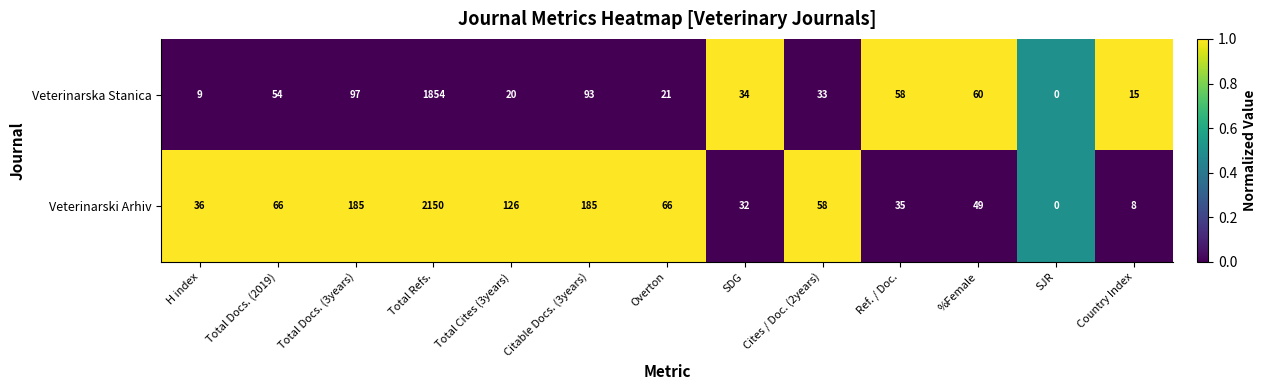

What is the greatest value displayed?

2150